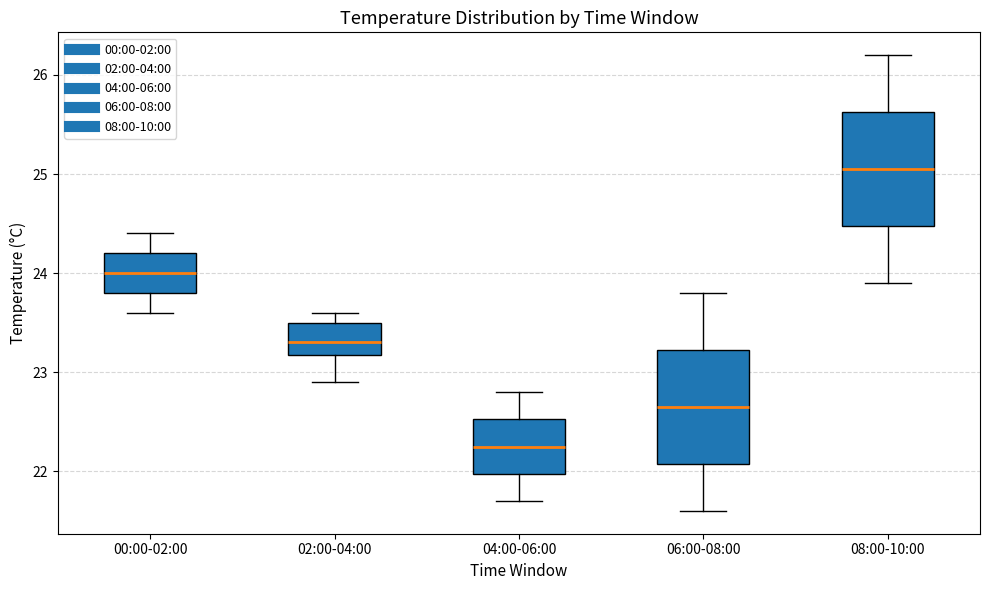

Reading left to right, transcribe this box plot: for each box, give where its median line is, the range the box spans, and where its two whiskers end, as read against the y-axis. The values are not printed on the chart, so give them approximately, as read against the axis.

00:00-02:00: median 24.0, box 23.8 to 24.2, whiskers 23.6 to 24.4
02:00-04:00: median 23.3, box 23.2 to 23.5, whiskers 22.9 to 23.6
04:00-06:00: median 22.3, box 22.0 to 22.5, whiskers 21.7 to 22.8
06:00-08:00: median 22.7, box 22.1 to 23.2, whiskers 21.6 to 23.8
08:00-10:00: median 25.1, box 24.5 to 25.6, whiskers 23.9 to 26.2